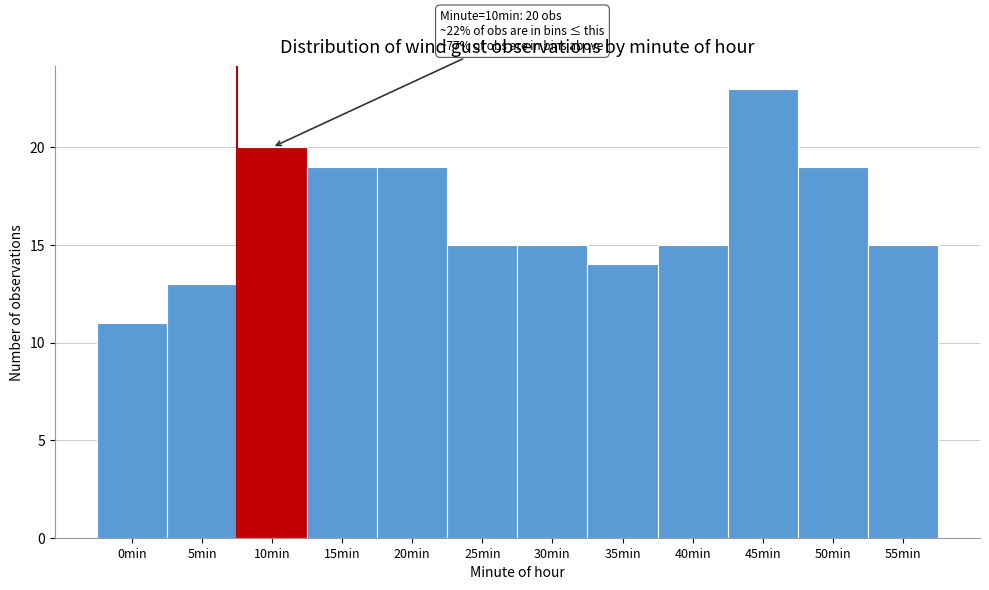

Reading left to right, transcribe all the data shown in this chart.

0min=11	5min=13	10min=20	15min=19	20min=19	25min=15	30min=15	35min=14	40min=15	45min=23	50min=19	55min=15